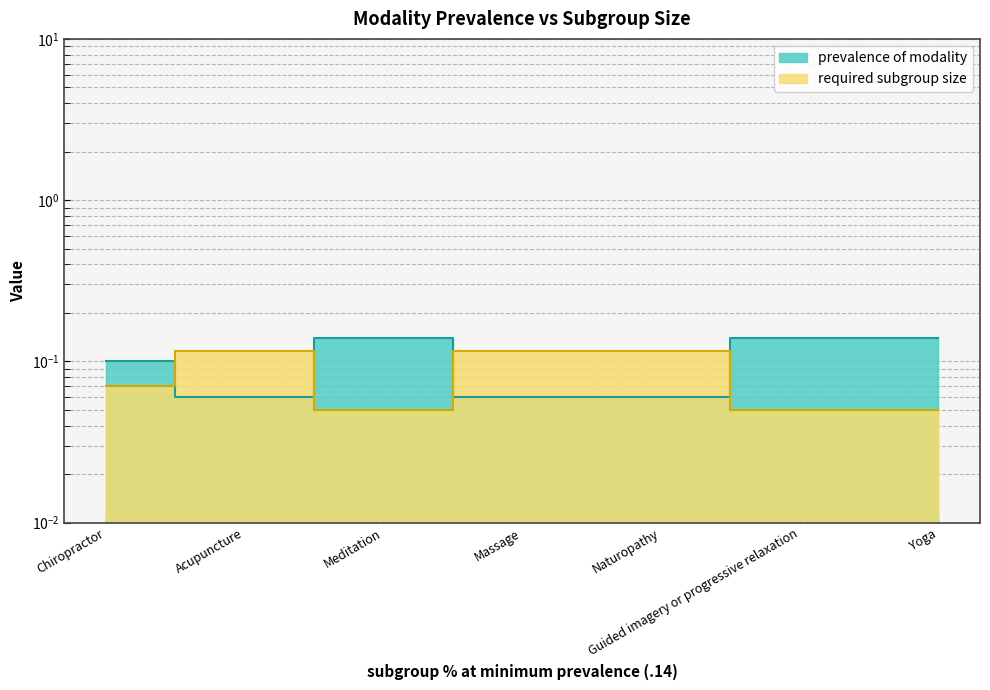

What is the greatest value displayed?

0.1